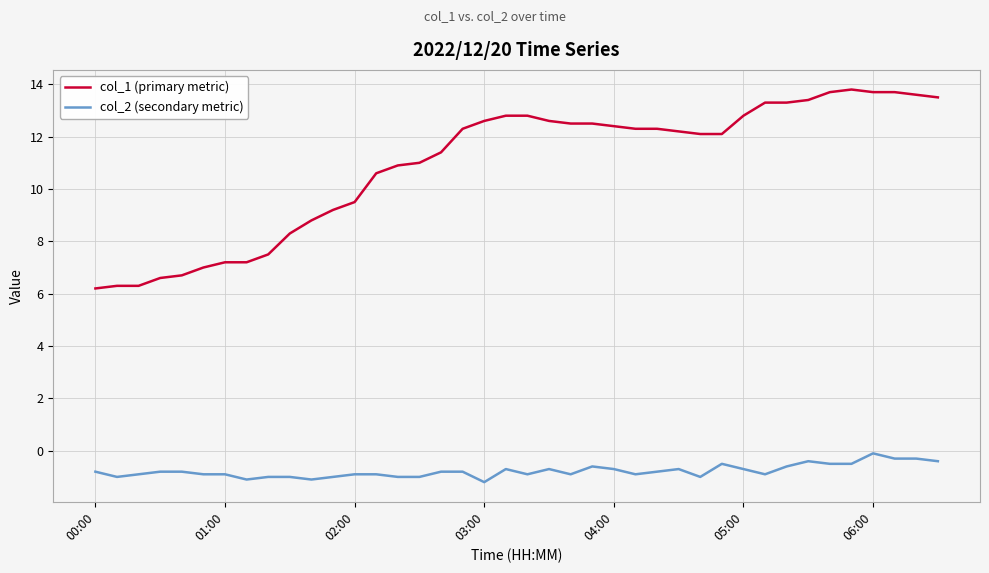

Which series has the widest spread of values?

col_1 (primary metric)